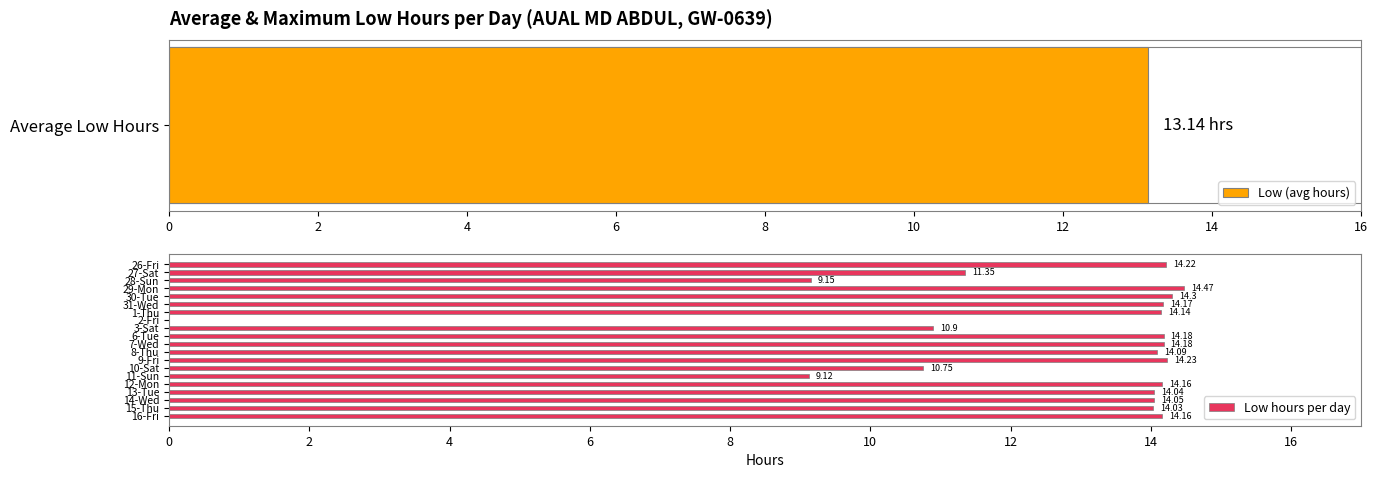

What is the sum of the Low hours per day values at 7-Wed and 2-Fri?

14.2